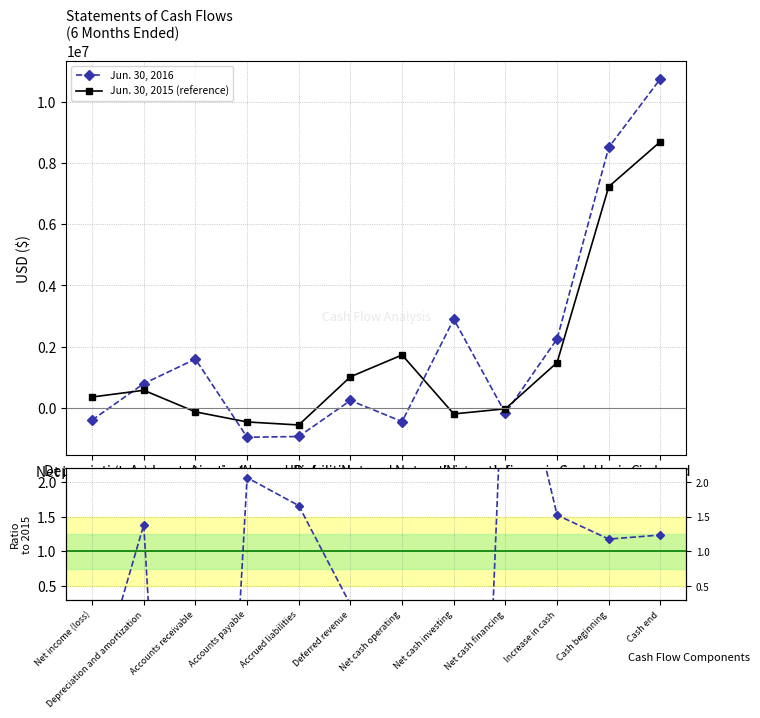

Reading right to left, list all the values displayed in this chart.

Jun. 30, 2016: 10772000.0	8523000.0	2249000.0	-187000.0	2895000.0	-459000.0	232000.0	-947000.0	-973000.0	1589000.0	785000.0	-409000.0
Jun. 30, 2015 (reference): 8712000.0	7237000.0	1475000.0	-40000.0	-208000.0	1723000.0	1009000.0	-570000.0	-471000.0	-141000.0	567000.0	346000.0
Ratio 2016/2015: 1.2	1.2	1.5	4.7	-13.9	-0.3	0.2	1.7	2.1	-11.3	1.4	-1.2